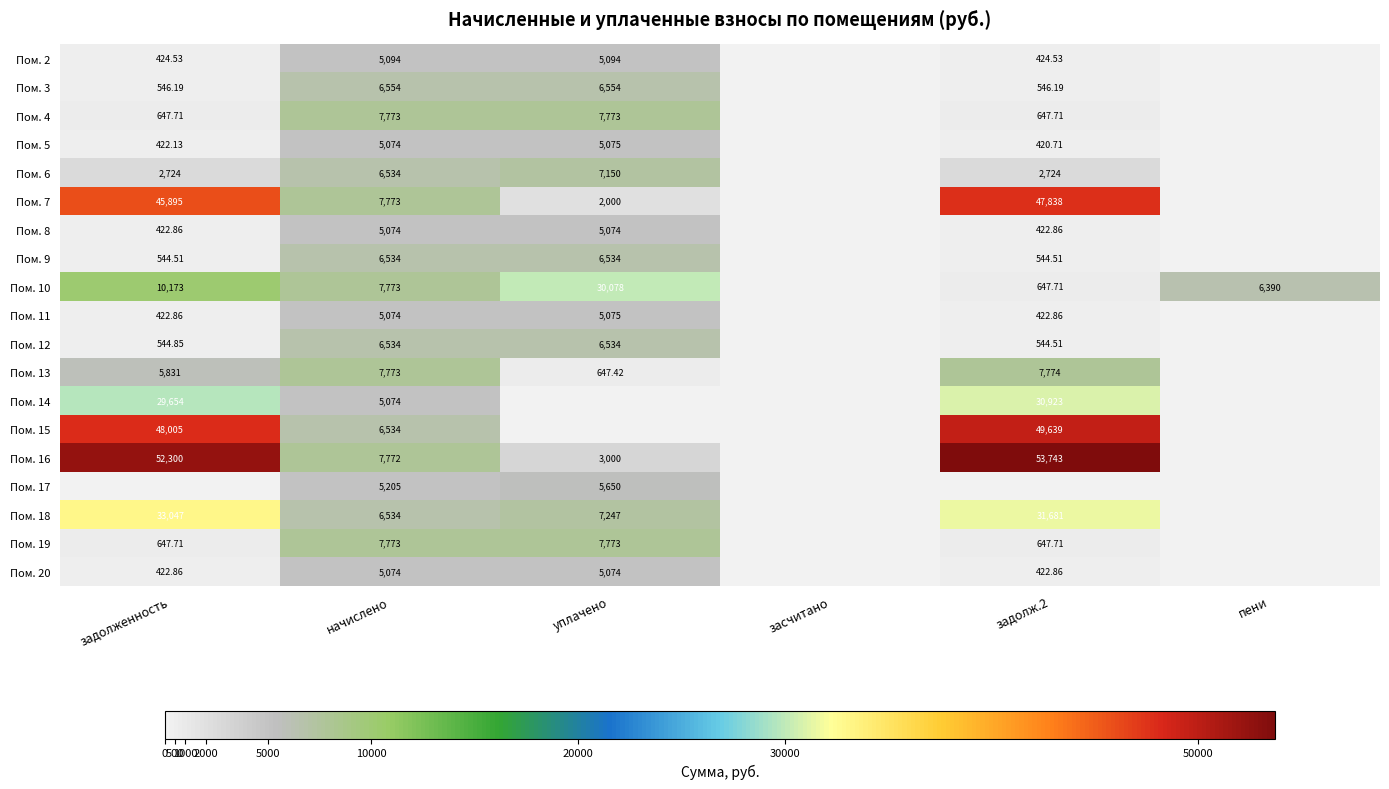

Which has a higher value, засчитано or начислено?

начислено